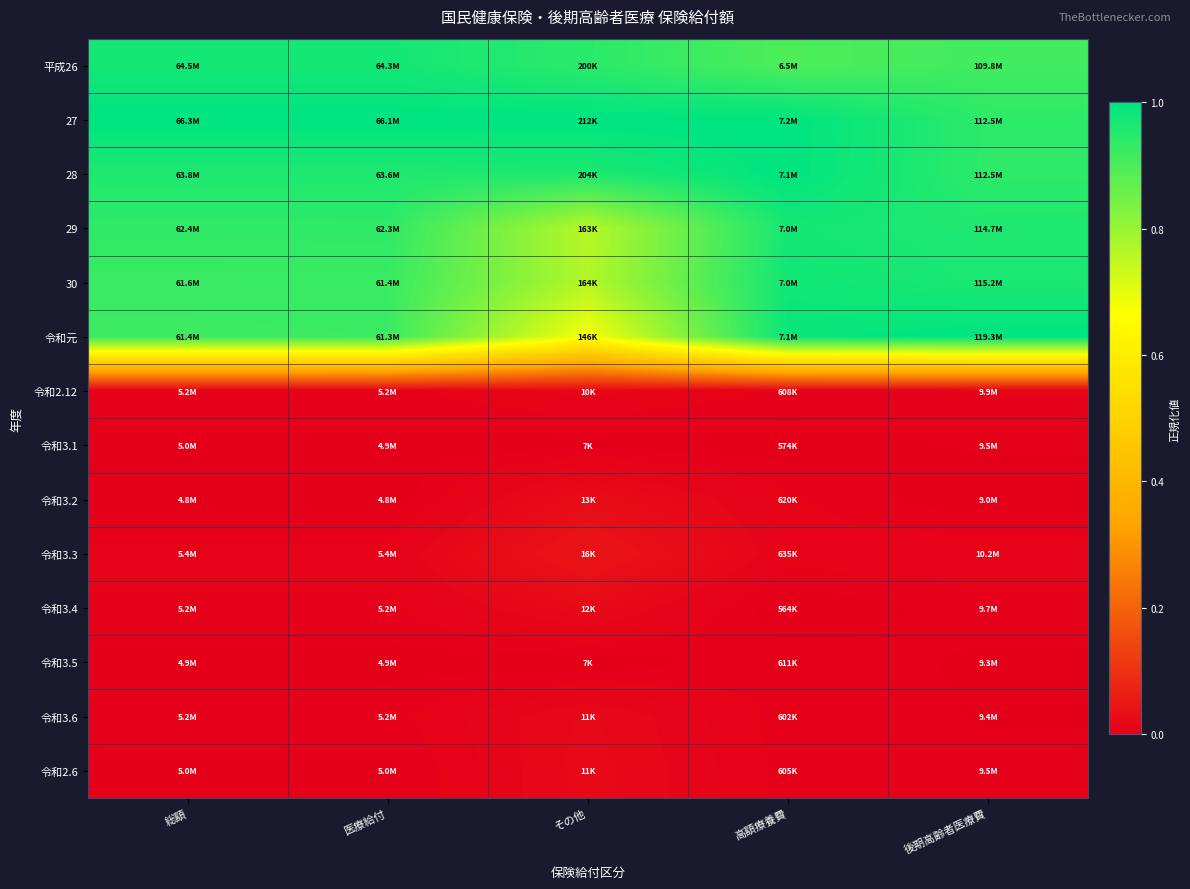

How many distinct data groups are displayed?

14